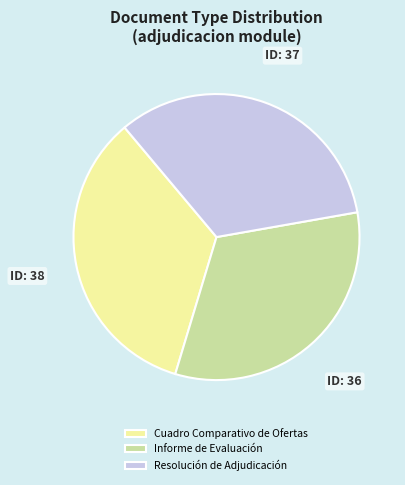

How many segments does this pie chart have?

3